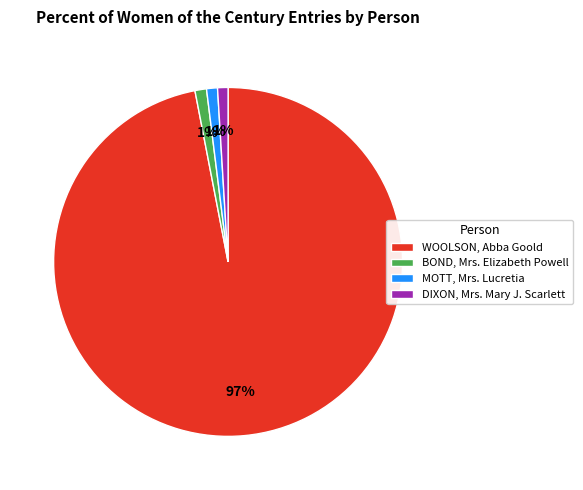

What percentage is the BOND, Mrs. Elizabeth Powell slice, to the nearest percent?

1%